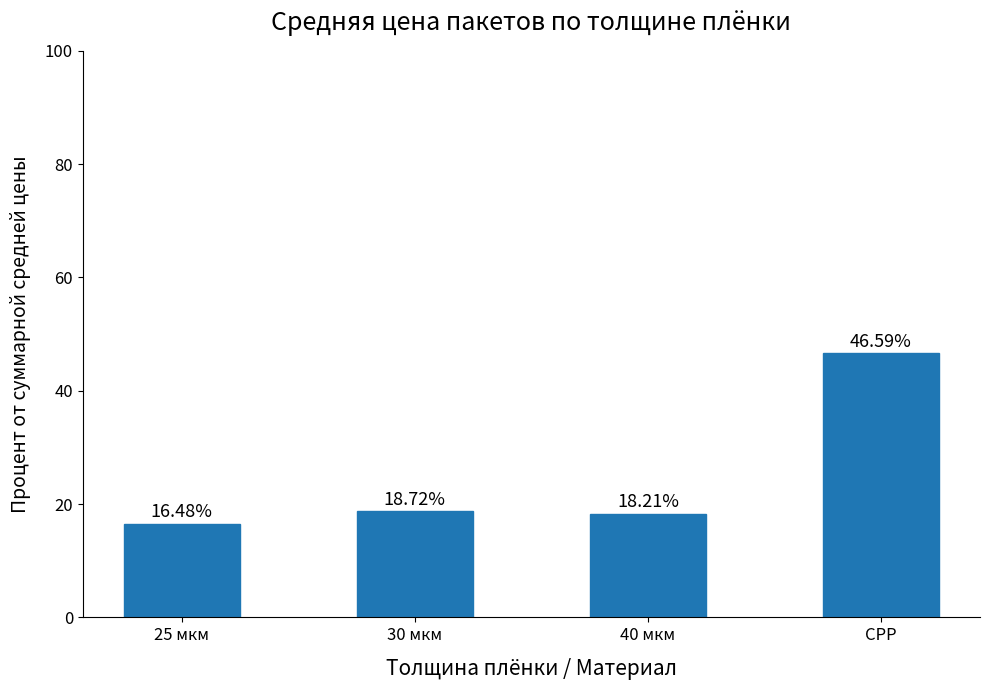

At which label is the value closest to 31?

30 мкм